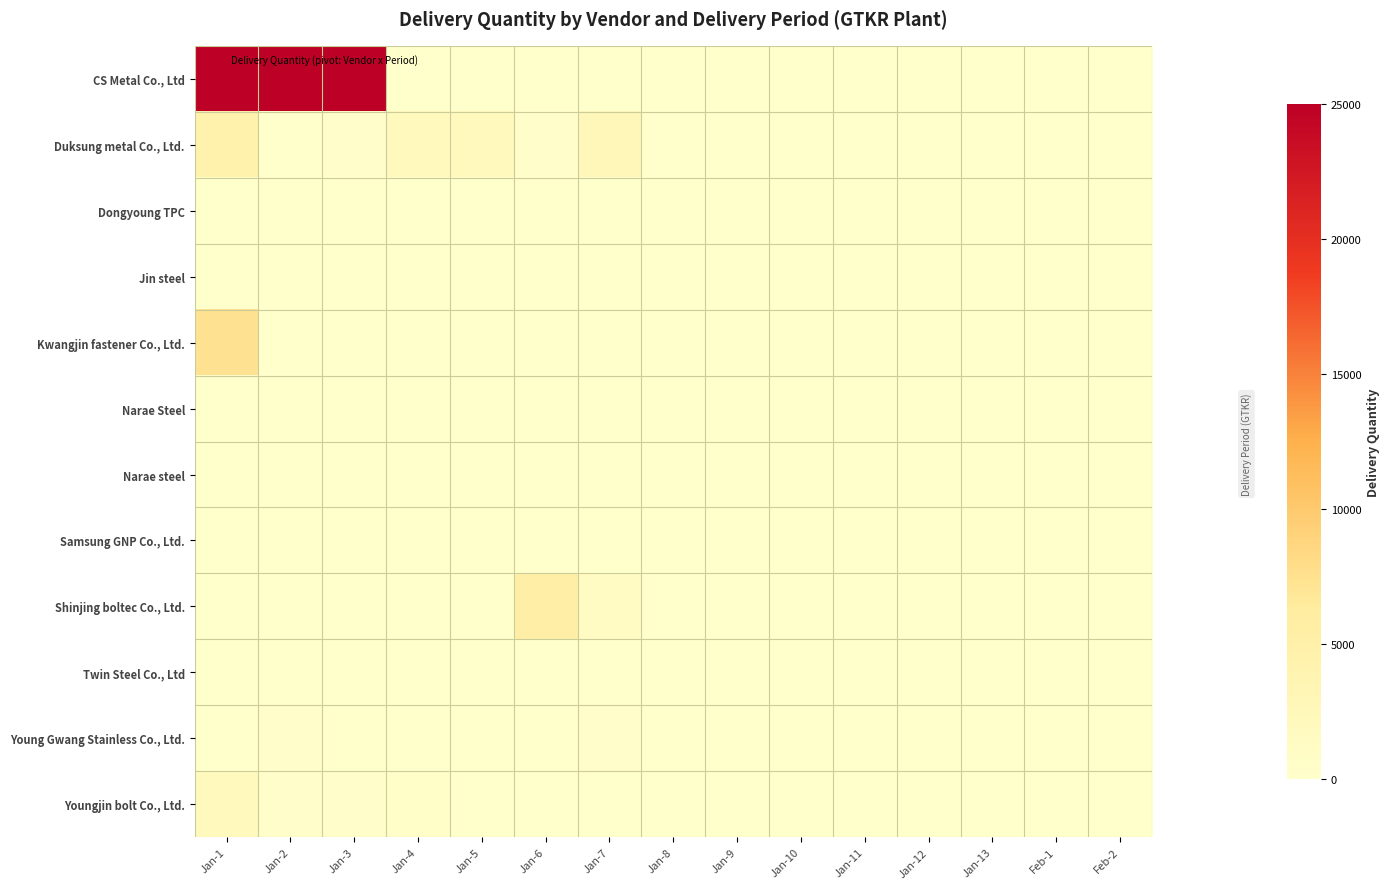

At which category is the sum across all series the highest?

Jan-1